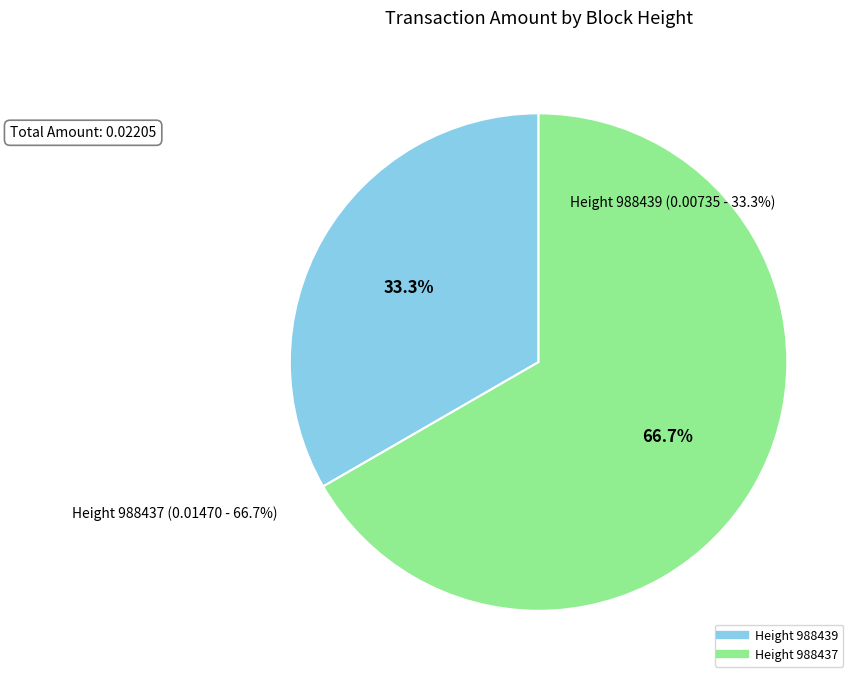

Is there a majority slice in this chart?

Yes